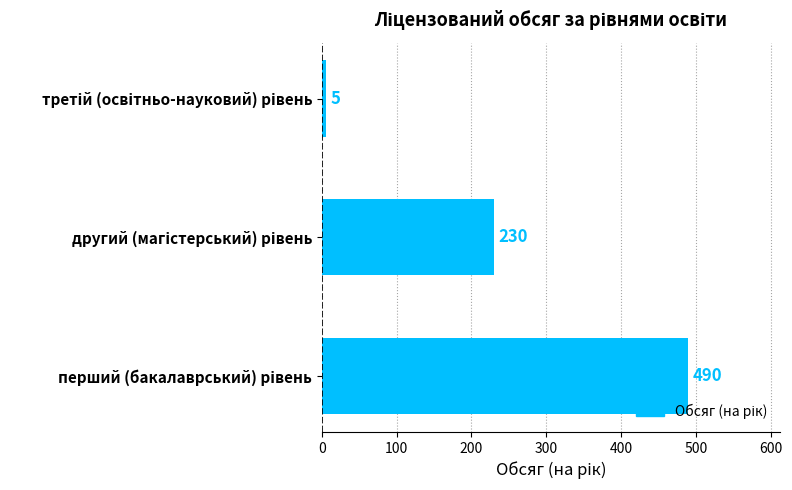

Count the number of data series in this chart.

1